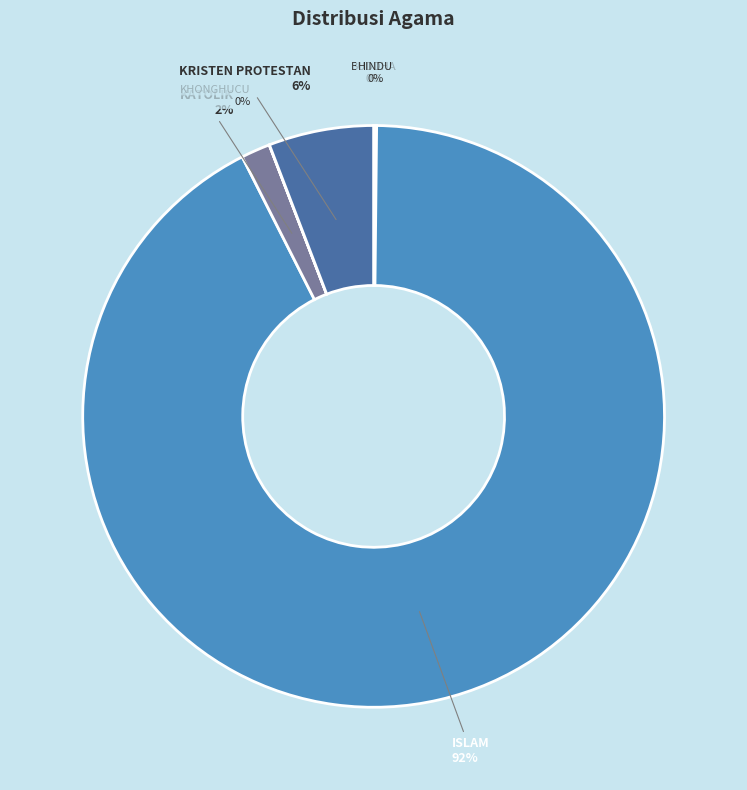

Is it true that ISLAM is 78% of the pie?

False